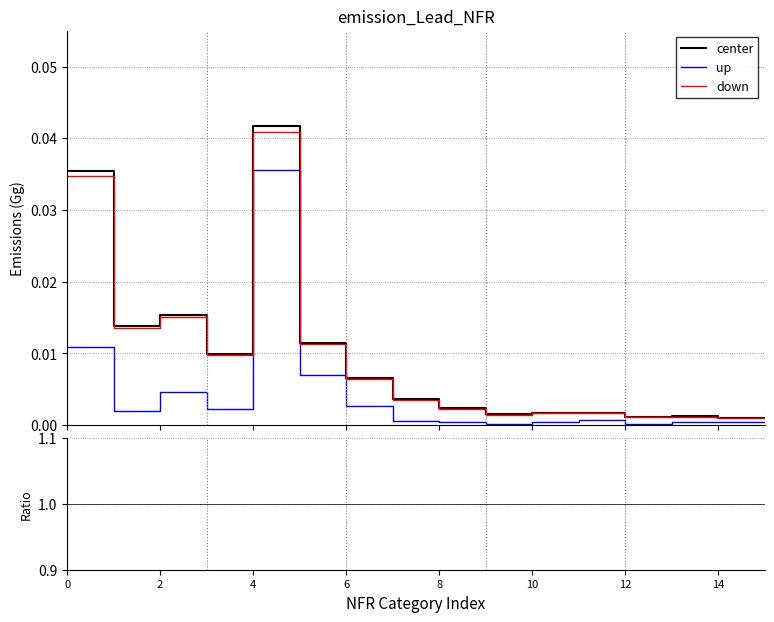

True or false: down and center intersect in this chart.

False